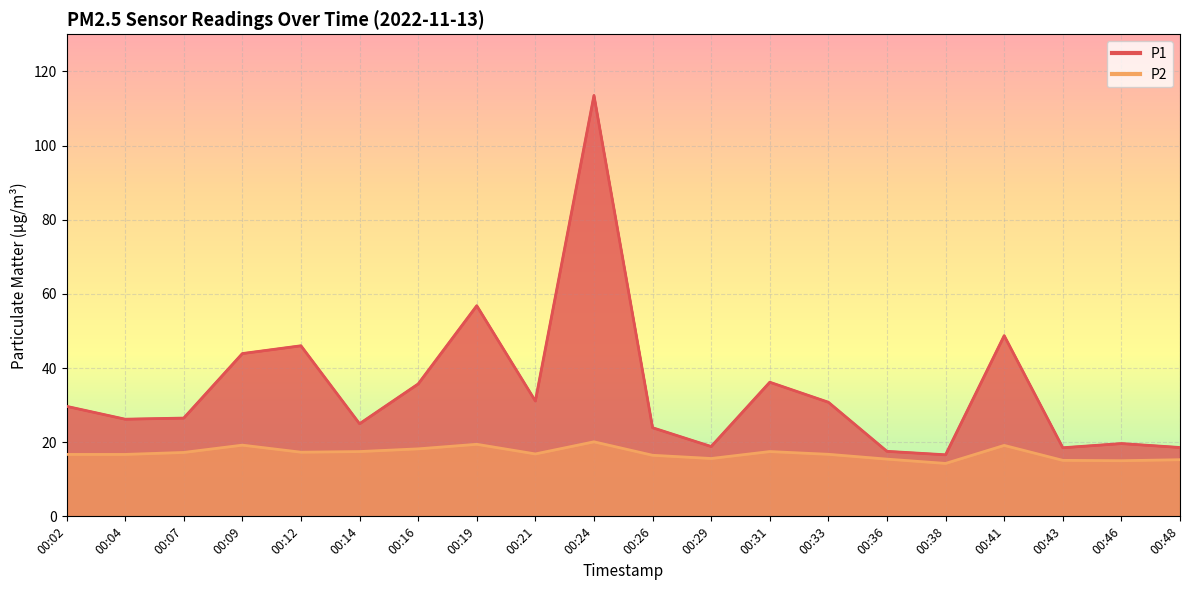

True or false: P2 and P1 cross at least once.

False